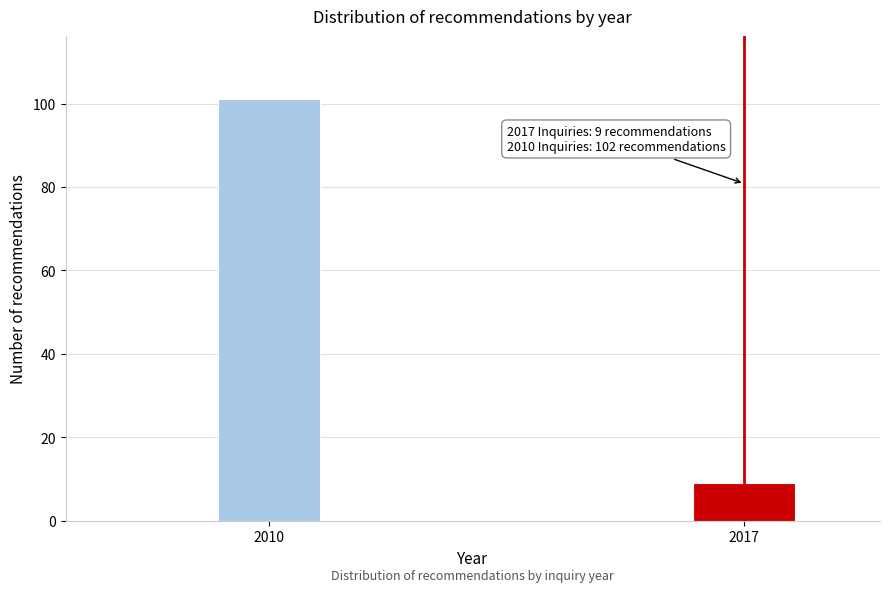

Reading right to left, transcribe all the data shown in this chart.

2017=9	2010=101